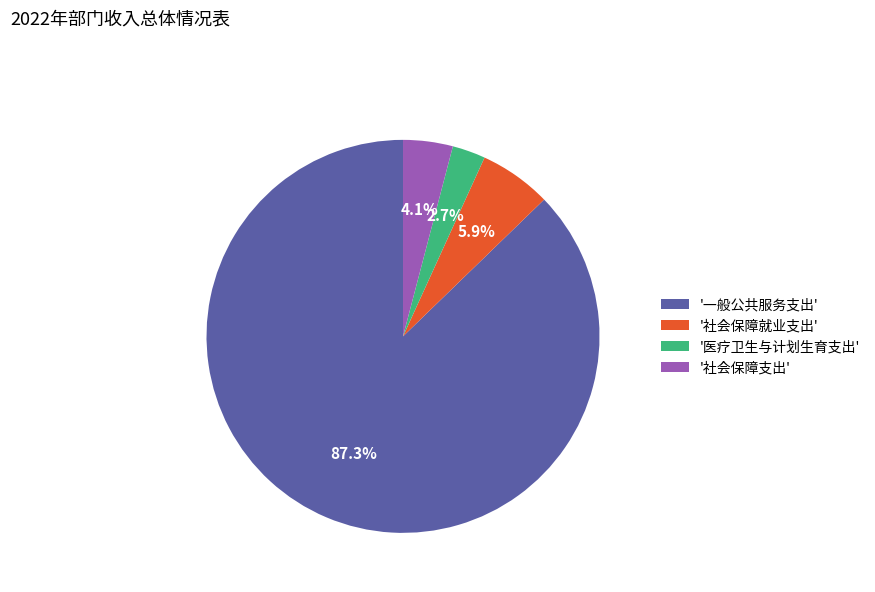

What is the total percentage of '社会保障就业支出' and '社会保障支出'?

10.0%